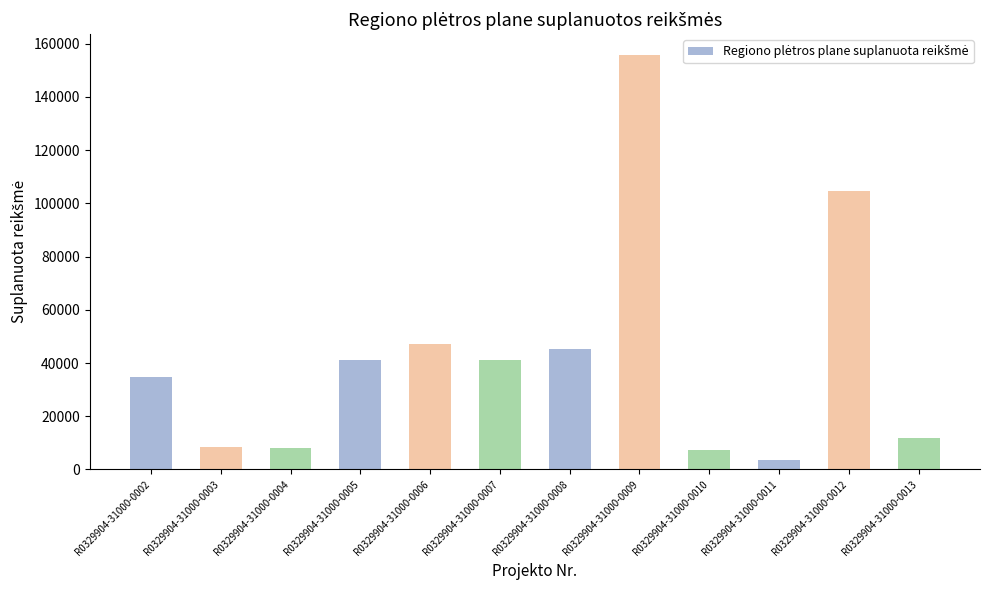

What value does the data have at R0329904-31000-0004?

8066.0